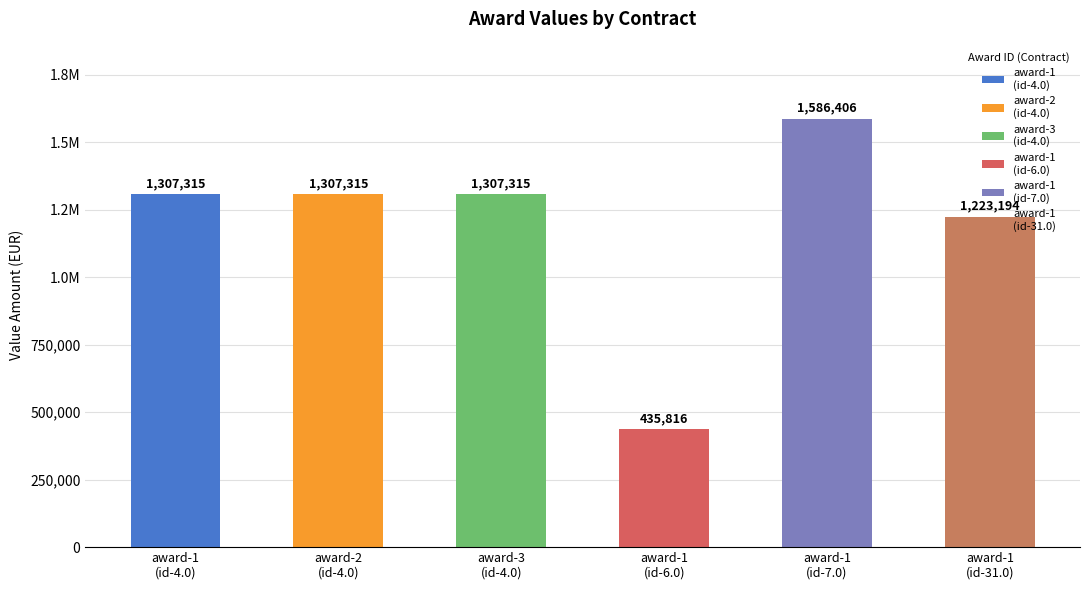

What is the label of the 2nd bar from the right?

award-1
(id-7.0)